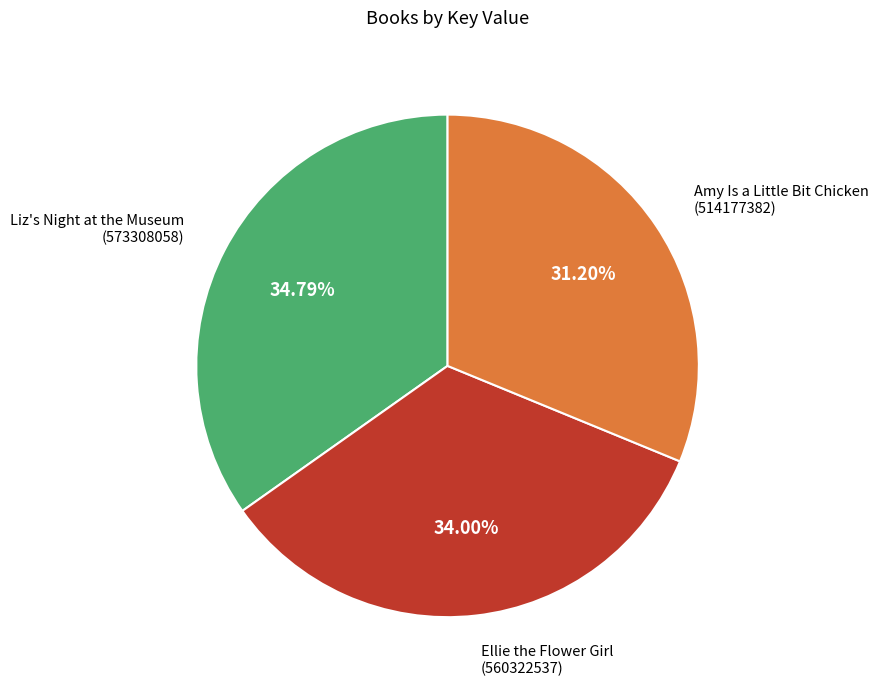

How many slices are in this pie chart?

3